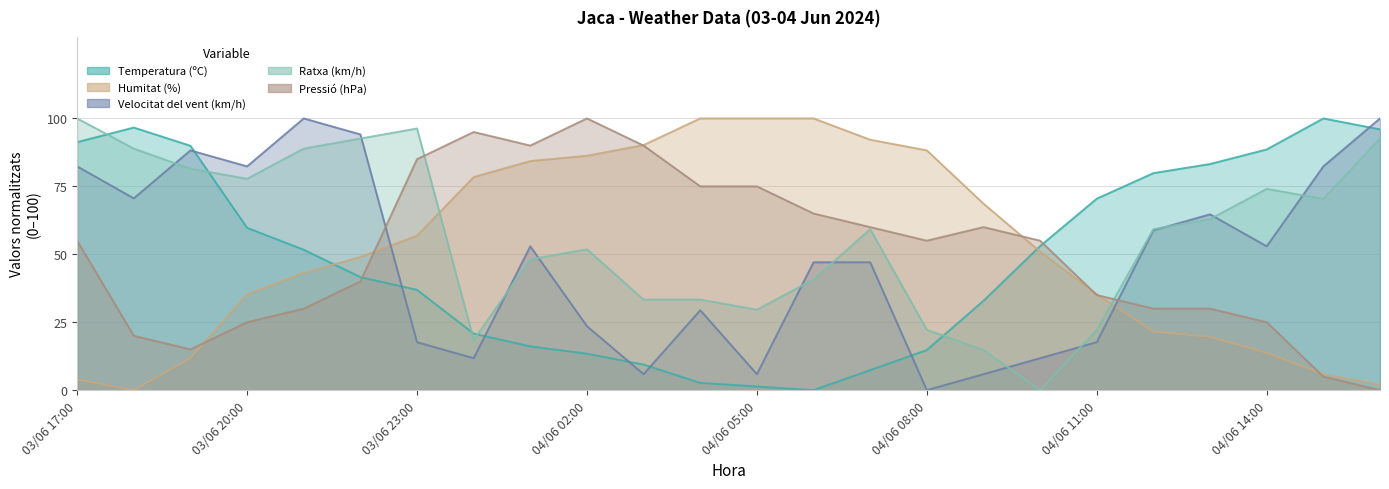

True or false: Velocitat del vent (km/h) has more than 1 interior local peaks.

True